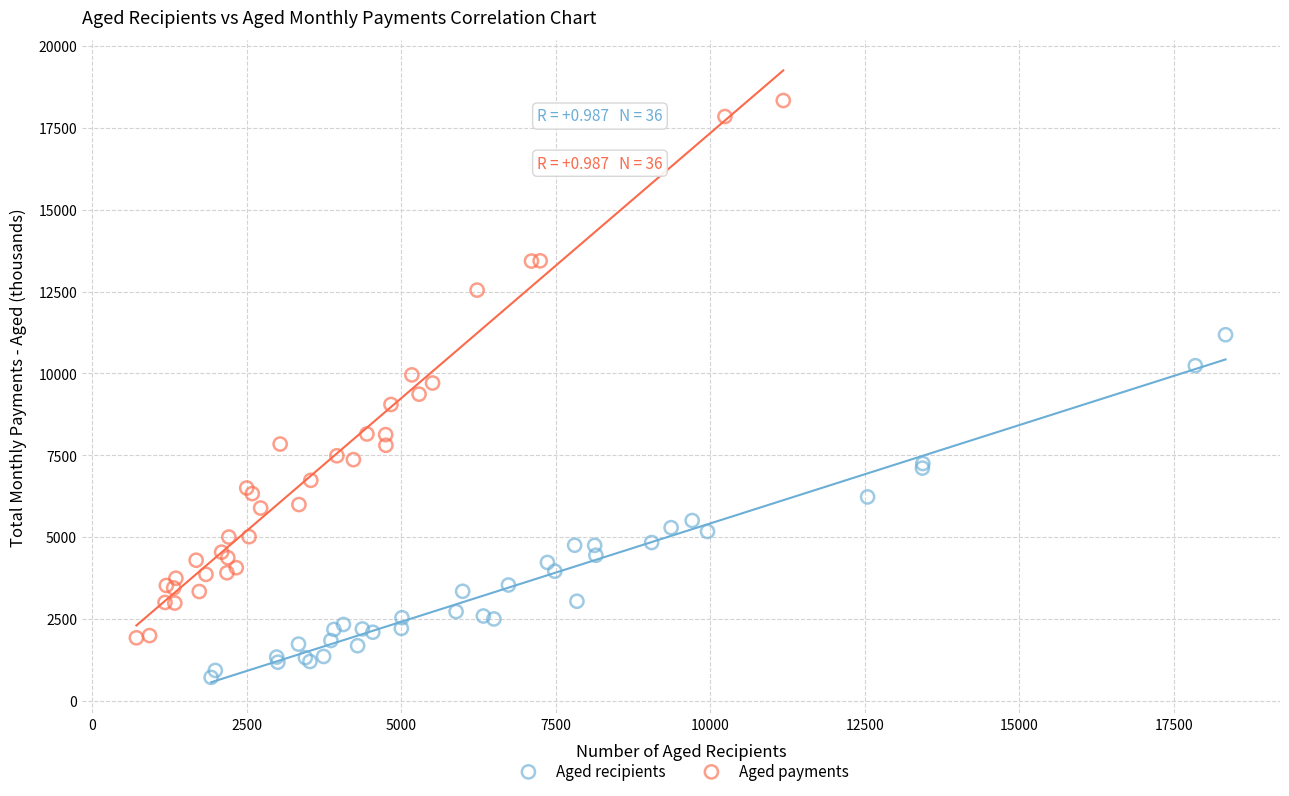

Which series has the largest Y range (max minus min)?

Aged payments